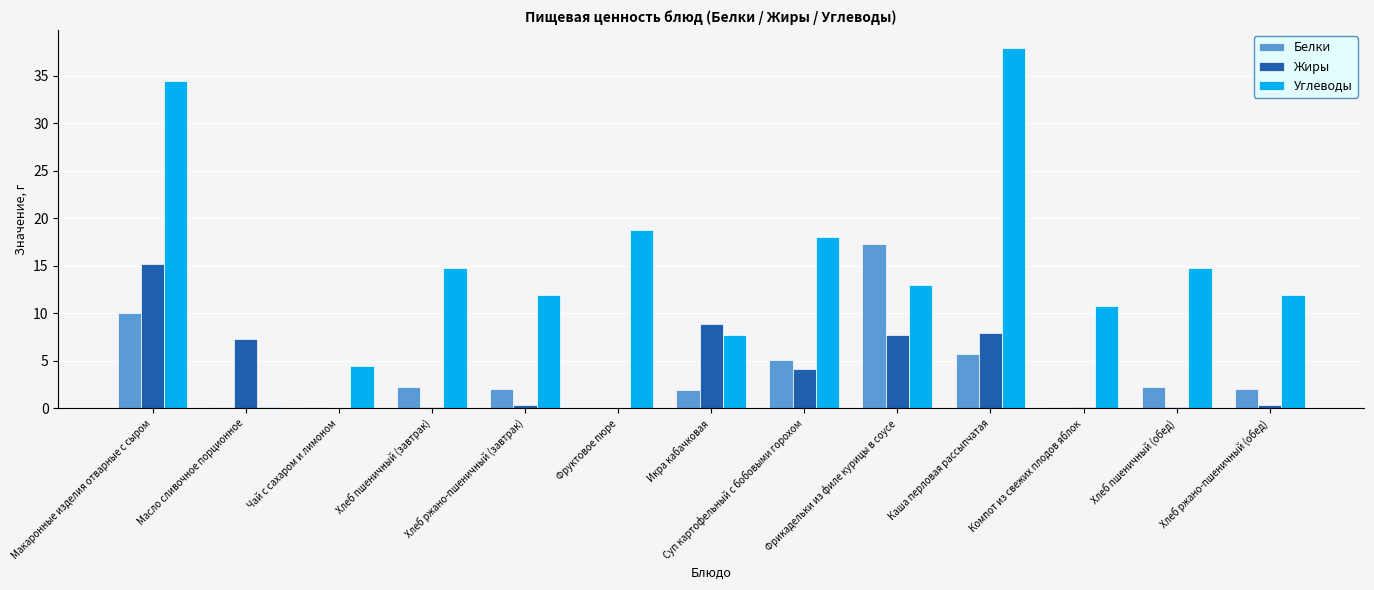

What is the greatest value displayed?

37.9